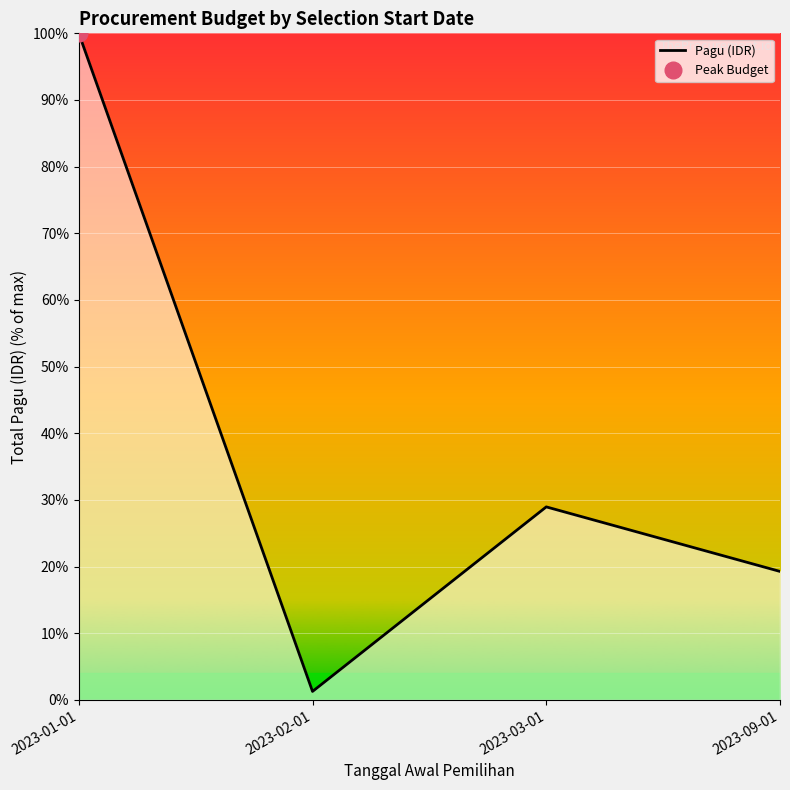

What is the maximum value shown in the chart?

100.0